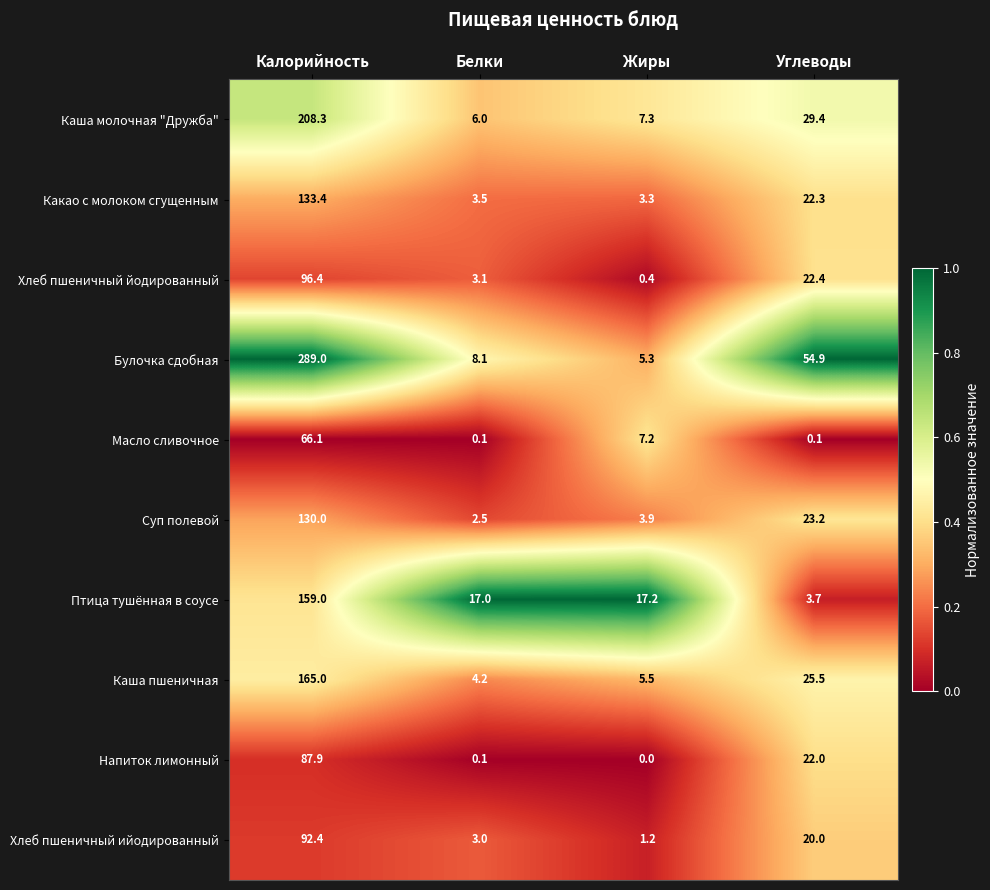

What is the difference between the Каша молочная "Дружба" values at Жиры and Белки?

1.3